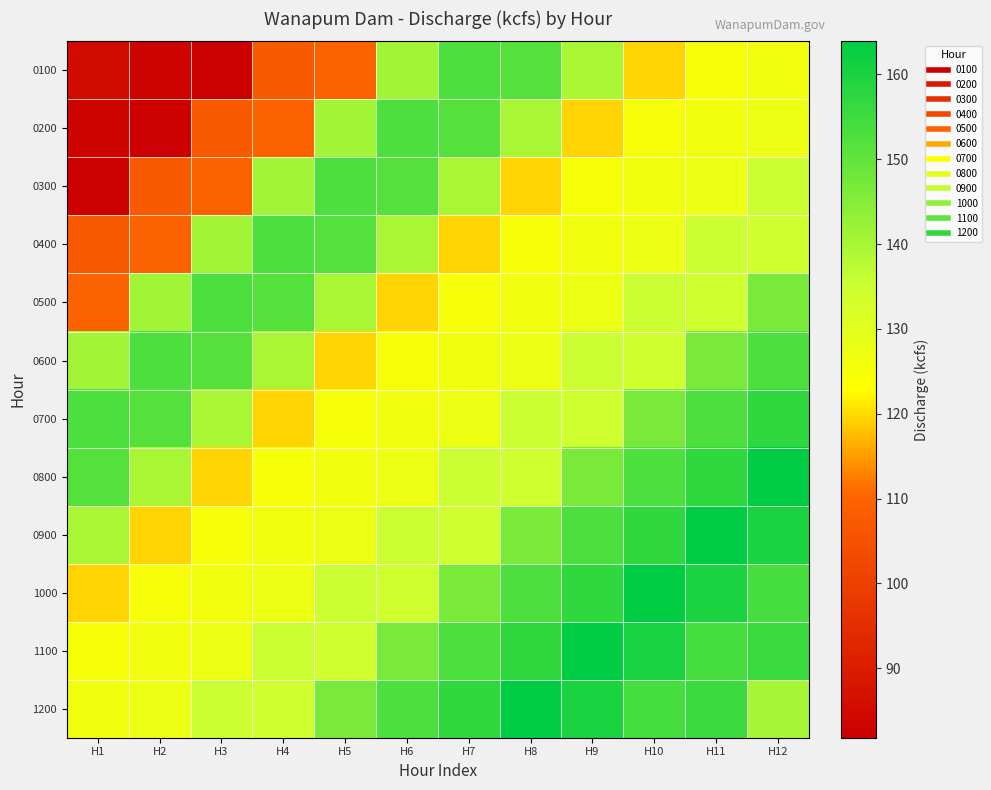

Which series has the largest range (max minus min)?

0100